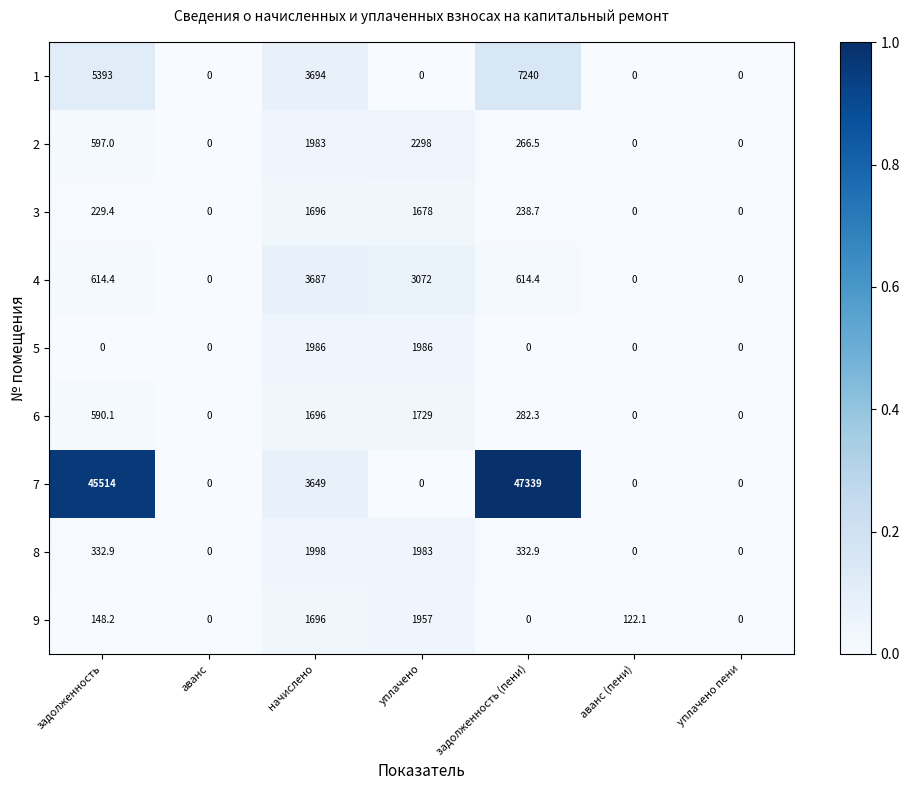

What is the difference between the maximum and minimum values in the 3 series?

1696.0